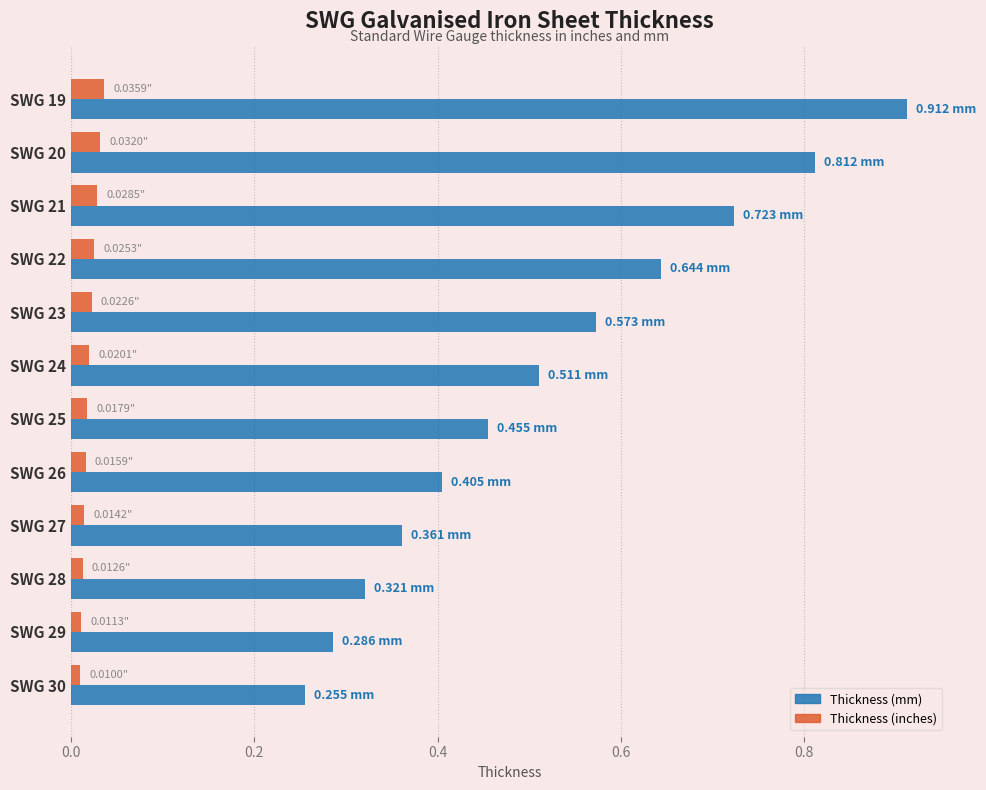

List the series in order of their peak value, lowest first.

Thickness (inches), Thickness (mm)